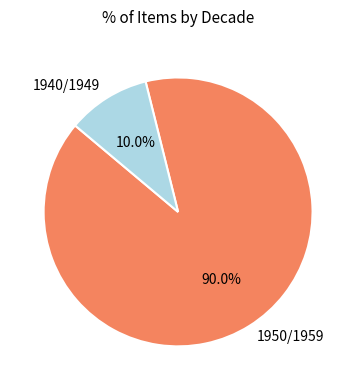

What is the ratio of the value at 1950/1959 to the value at 1940/1949?

9.0